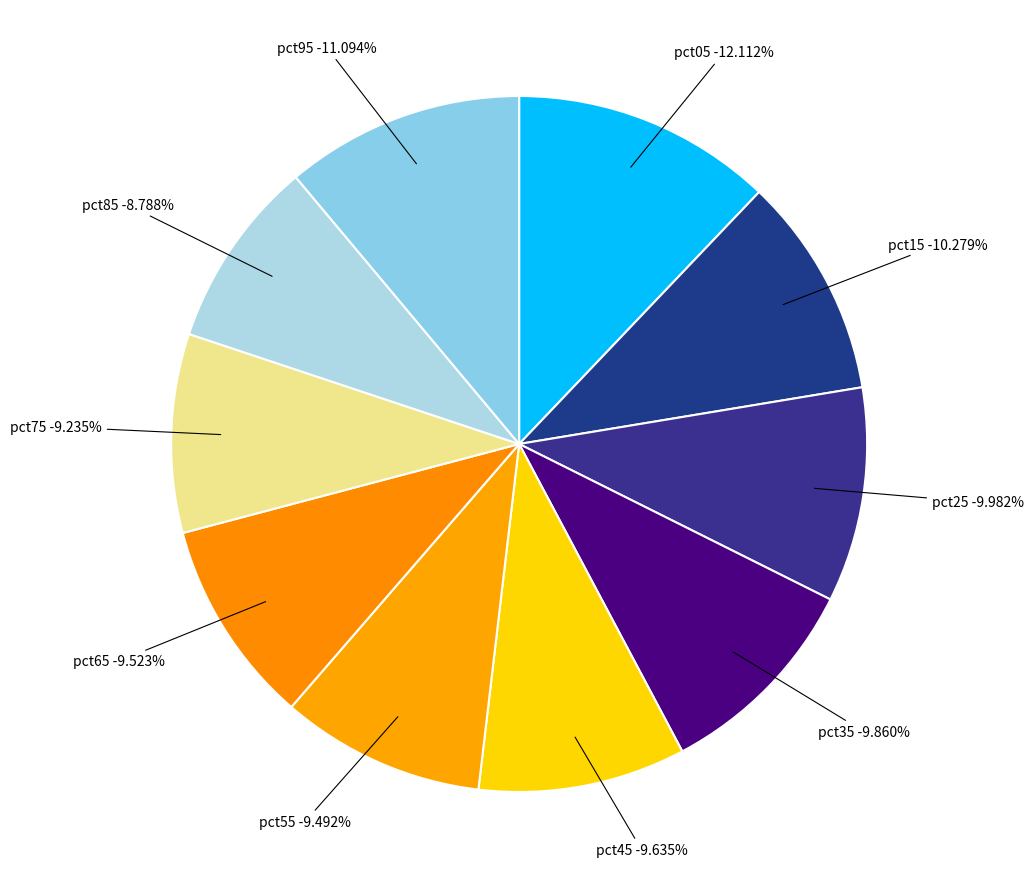

Is the sum of pct05 and pct55 greater than half?

No